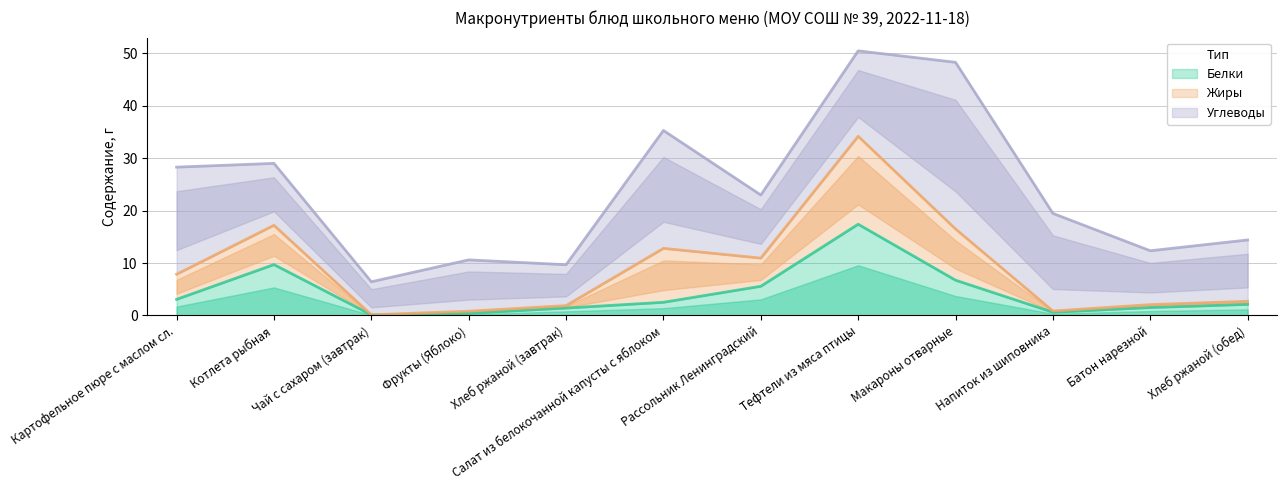

Reading left to right, list all the values displayed in this chart.

Белки: Картофельное пюре с маслом сл.=3.1	Котлета рыбная=9.7	Чай с сахаром (завтрак)=0.1	Фрукты (Яблоко)=0.4	Хлеб ржаной (завтрак)=1.4	Салат из белокочанной капусты с яблоком=2.5	Рассольник Ленинградский=5.6	Тефтели из мяса птицы=17.4	Макароны отварные=6.7	Напиток из шиповника=0.6	Батон нарезной=1.5	Хлеб ржаной (обед)=2.1
Жиры: Картофельное пюре с маслом сл.=4.8	Котлета рыбная=7.5	Чай с сахаром (завтрак)=0.0	Фрукты (Яблоко)=0.4	Хлеб ржаной (завтрак)=0.5	Салат из белокочанной капусты с яблоком=10.3	Рассольник Ленинградский=5.4	Тефтели из мяса птицы=16.8	Макароны отварные=9.8	Напиток из шиповника=0.2	Батон нарезной=0.6	Хлеб ржаной (обед)=0.6
Углеводы: Картофельное пюре с маслом сл.=20.4	Котлета рыбная=11.8	Чай с сахаром (завтрак)=6.3	Фрукты (Яблоко)=9.8	Хлеб ржаной (завтрак)=7.8	Салат из белокочанной капусты с яблоком=22.5	Рассольник Ленинградский=12.0	Тефтели из мяса птицы=16.3	Макароны отварные=31.8	Напиток из шиповника=18.6	Батон нарезной=10.3	Хлеб ржаной (обед)=11.7